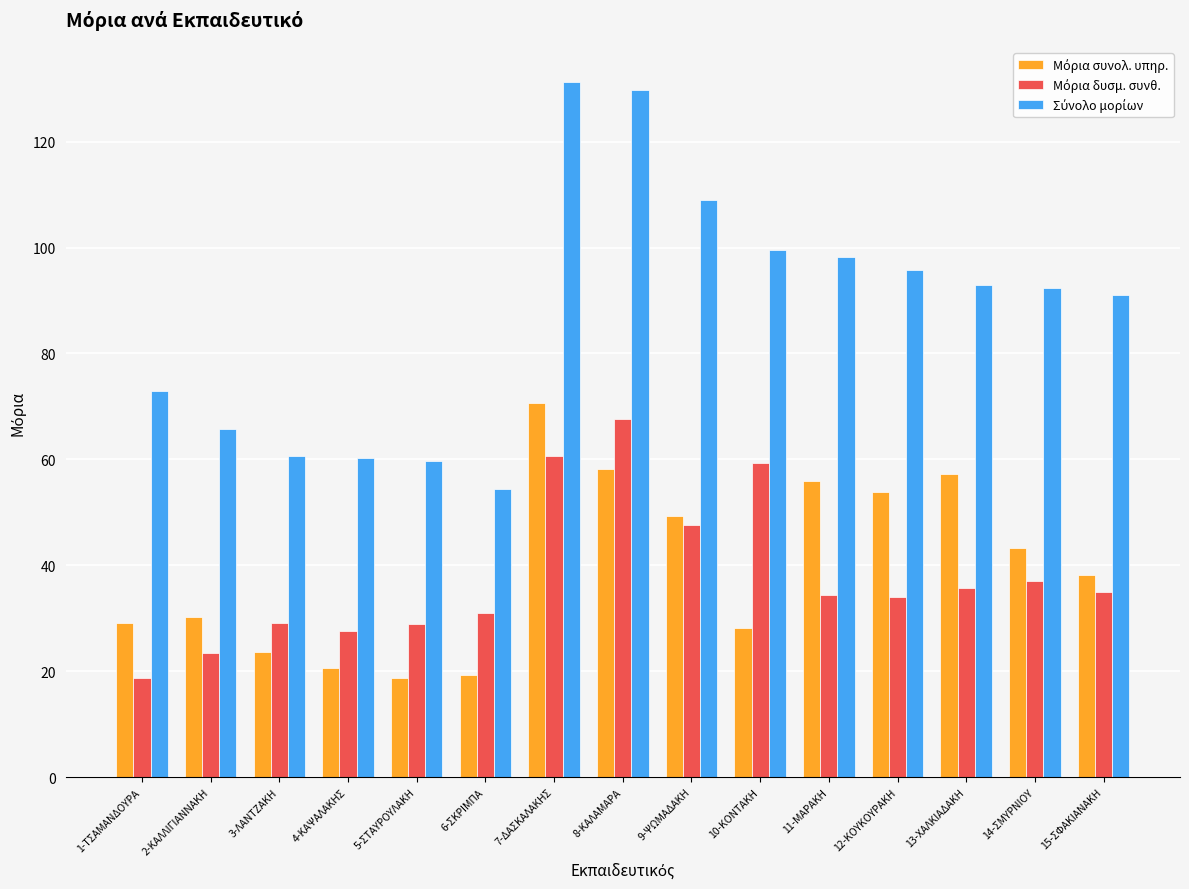

What is the label of the 2nd bar from the right?

14-ΣΜΥΡΝΙΟΥ